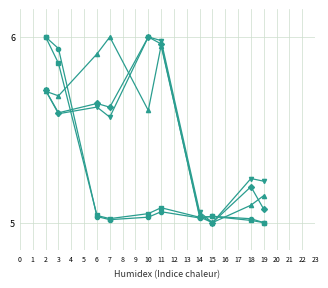

What is the spread (max minus min) of values at 2?

0.3